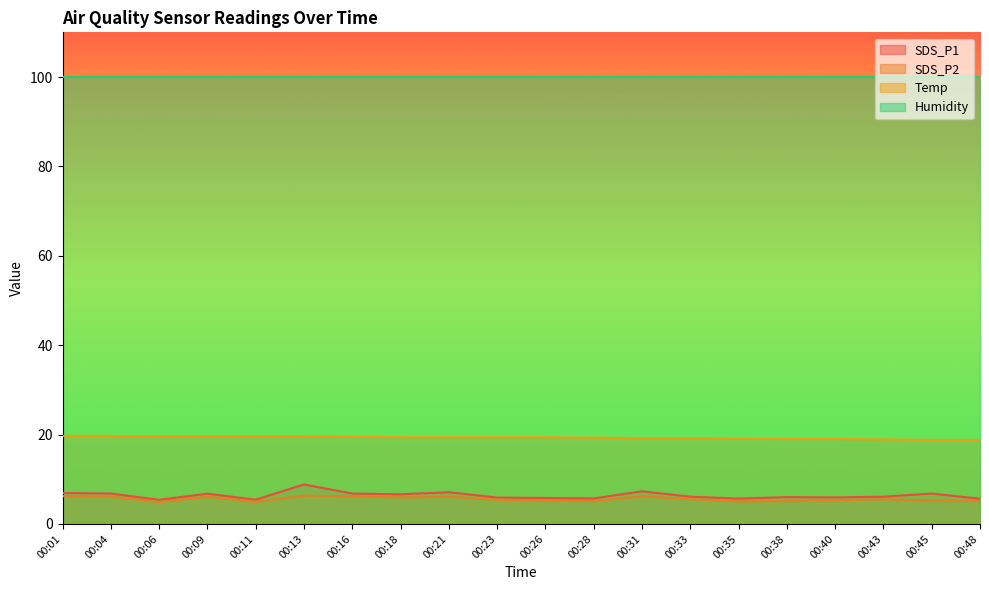

True or false: Temp has more than 1 points higher than both neighbors.

False